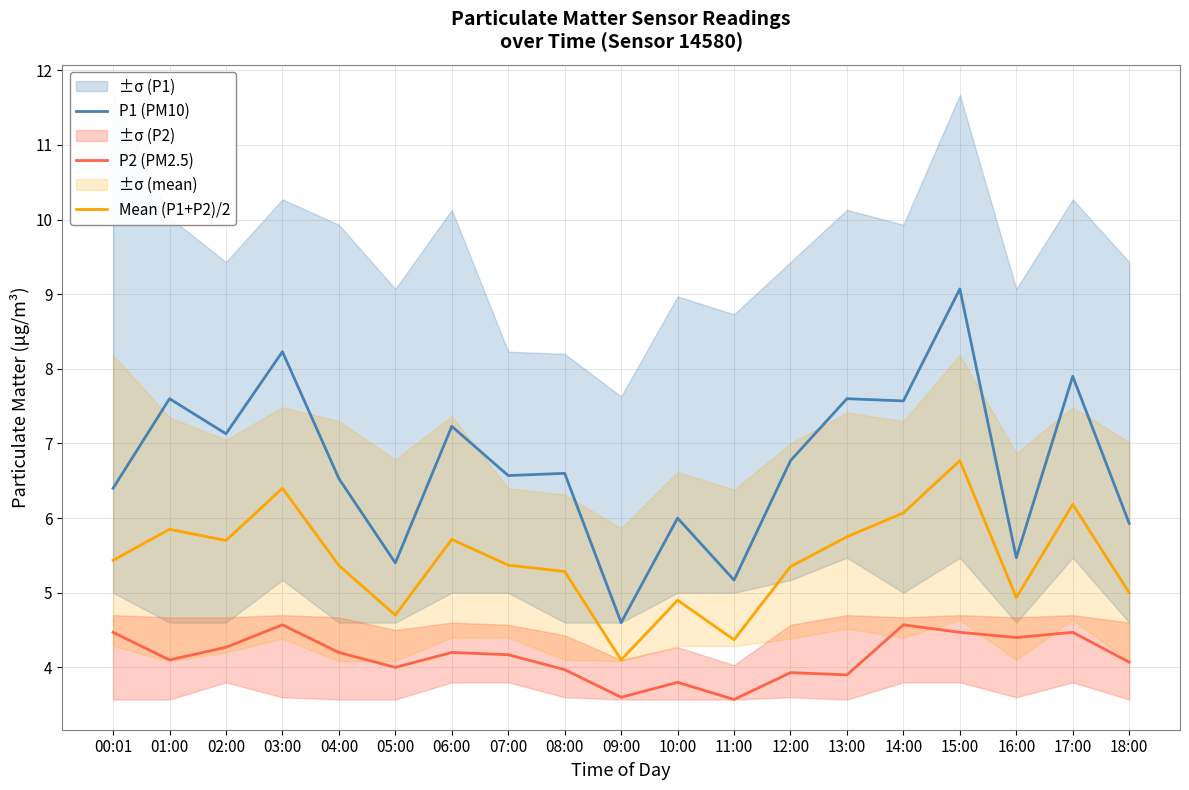

What is the total value across all series at 08:00?

15.9